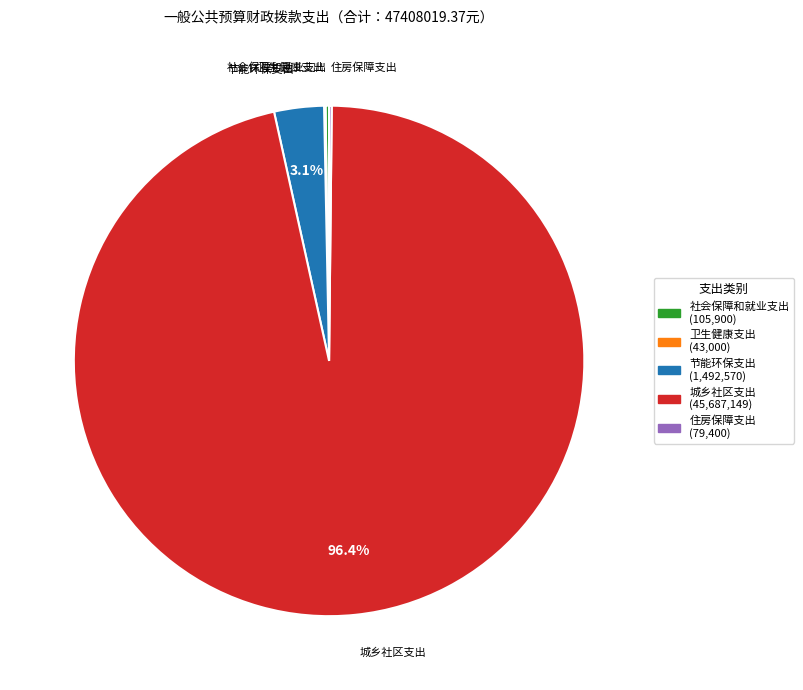

Is there any slice that represents more than half of the pie?

Yes